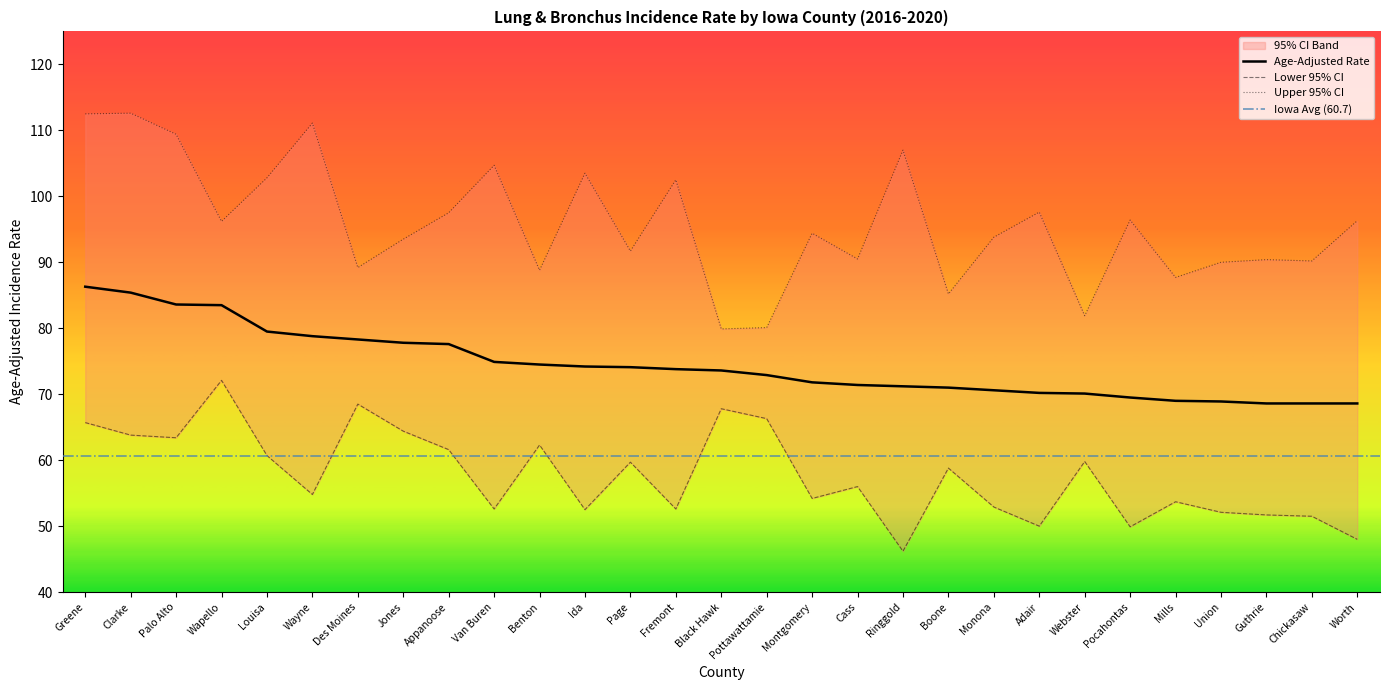

What is the label of the 4th point from the left?

Wapello